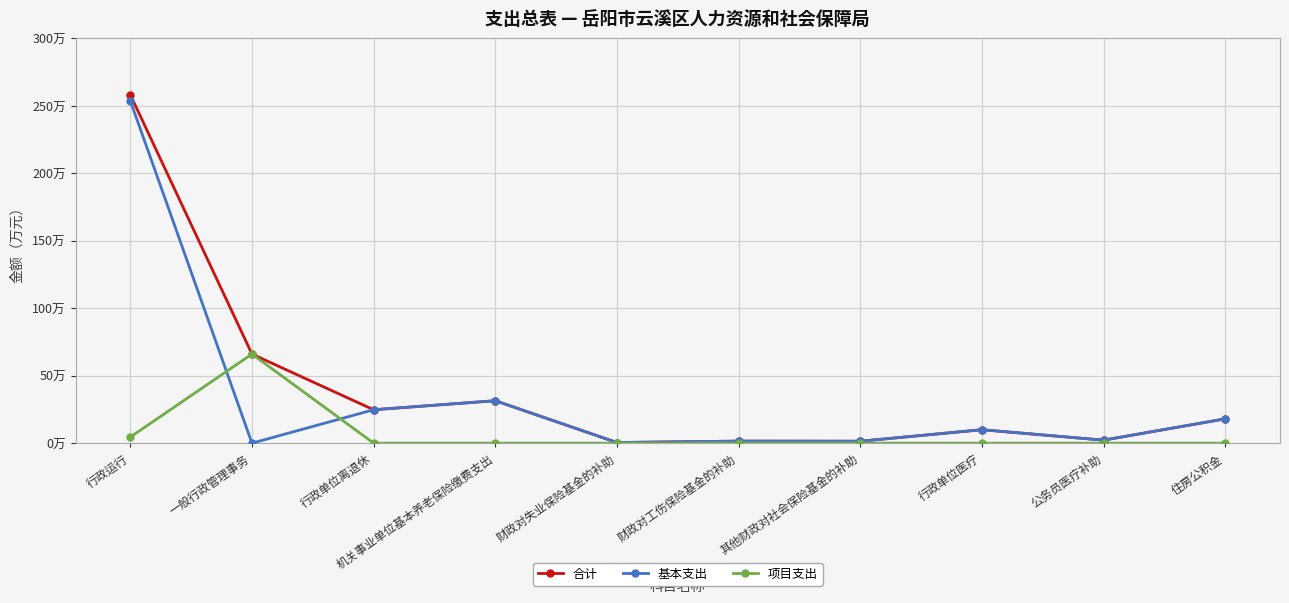

What are all the series names shown in the legend?

合计, 基本支出, 项目支出